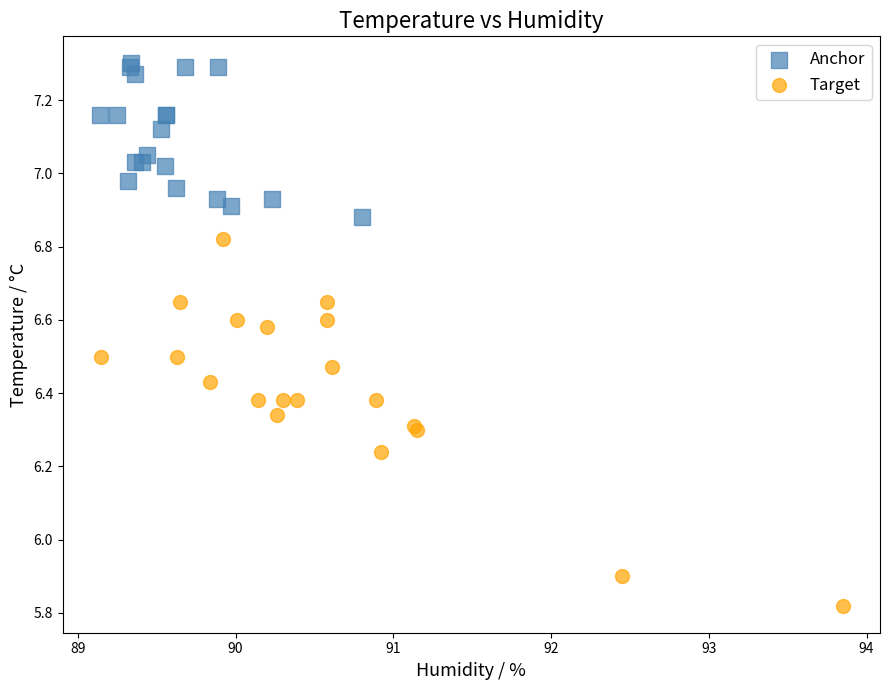

Which series has the widest spread of Y values?

Target